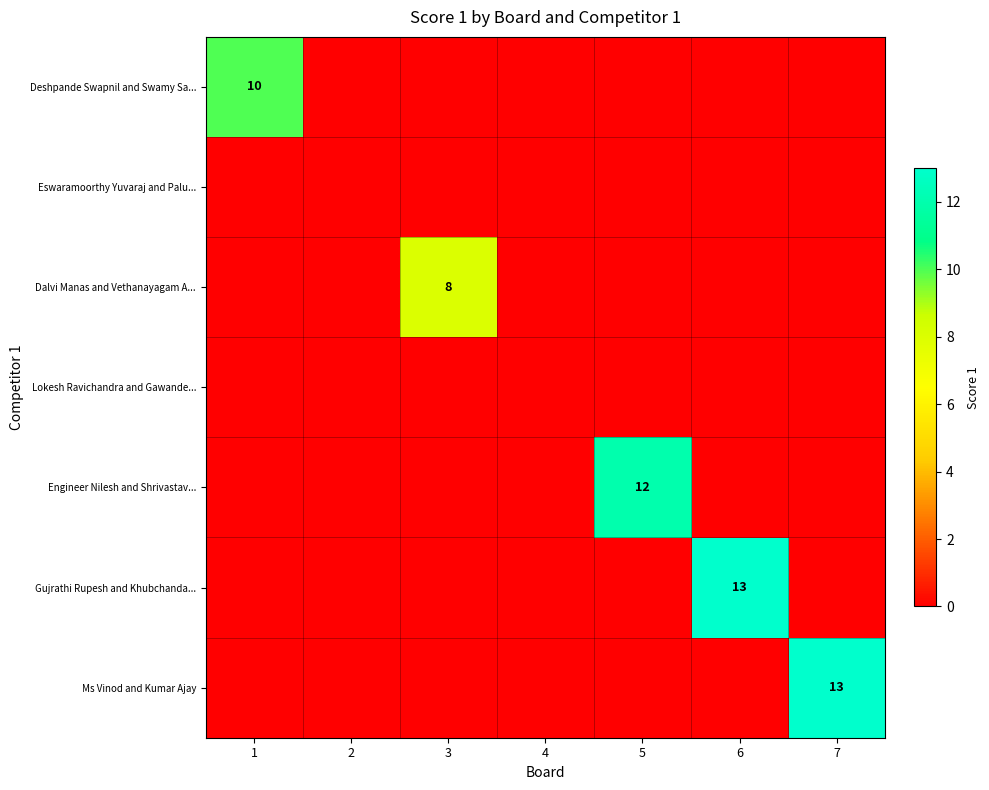

At which label is Dalvi Manas and Vethanayagam A... closest to 4?

1